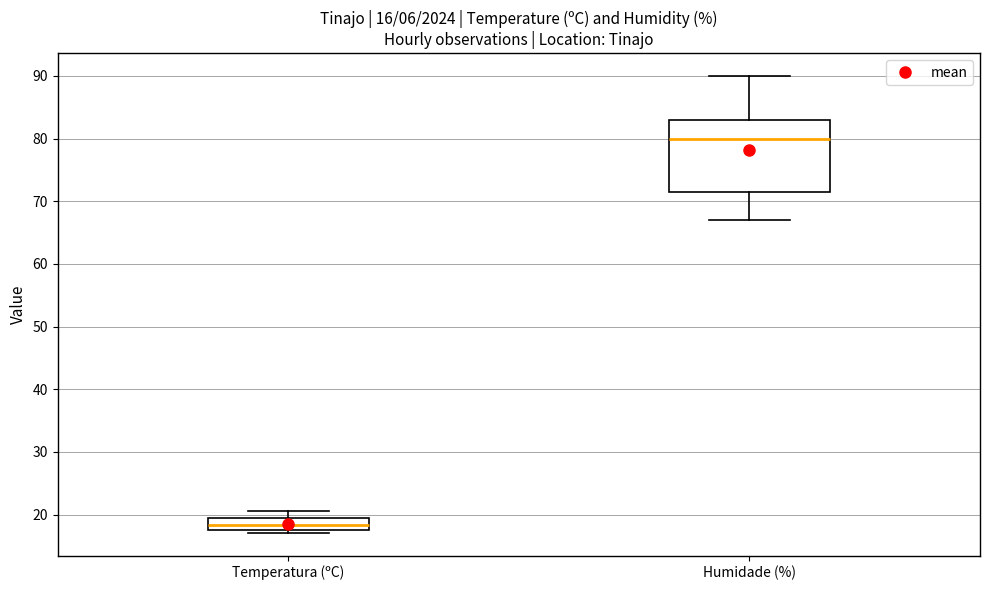

Which box is the tallest, from its lower edge to its upper edge?

Humidade (%)